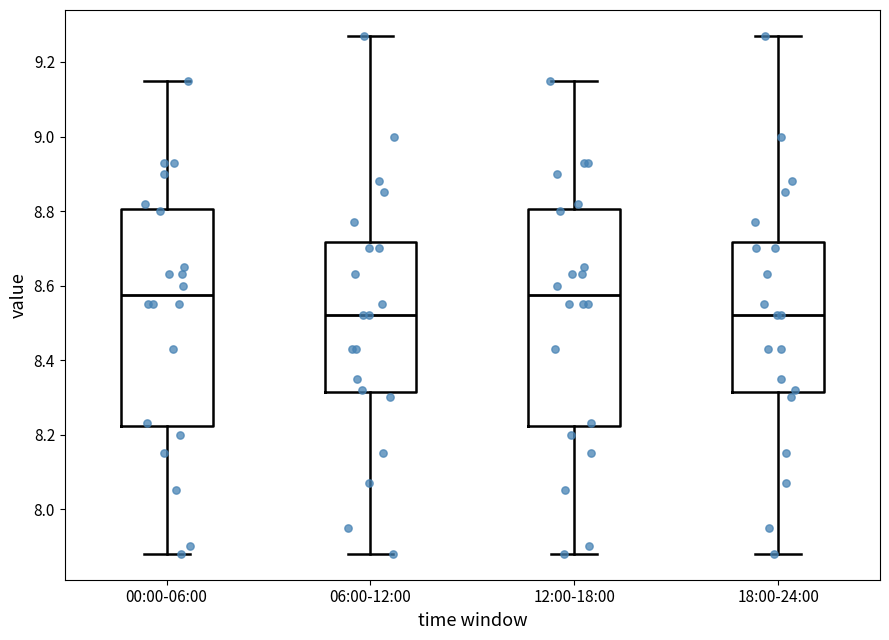

Reading left to right, read every box against the y-axis: the position of its median line, the range the box covers, and the ends of its whiskers. The values are not printed on the chart, so give them approximately, as read against the axis.

00:00-06:00: median 8.58, box 8.22 to 8.80, whiskers 7.88 to 9.16
06:00-12:00: median 8.52, box 8.32 to 8.72, whiskers 7.88 to 9.28
12:00-18:00: median 8.58, box 8.22 to 8.80, whiskers 7.88 to 9.16
18:00-24:00: median 8.52, box 8.32 to 8.72, whiskers 7.88 to 9.28